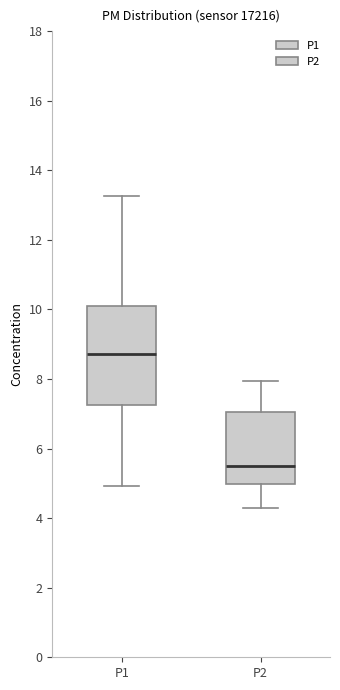

Which box's median line is the highest?

P1